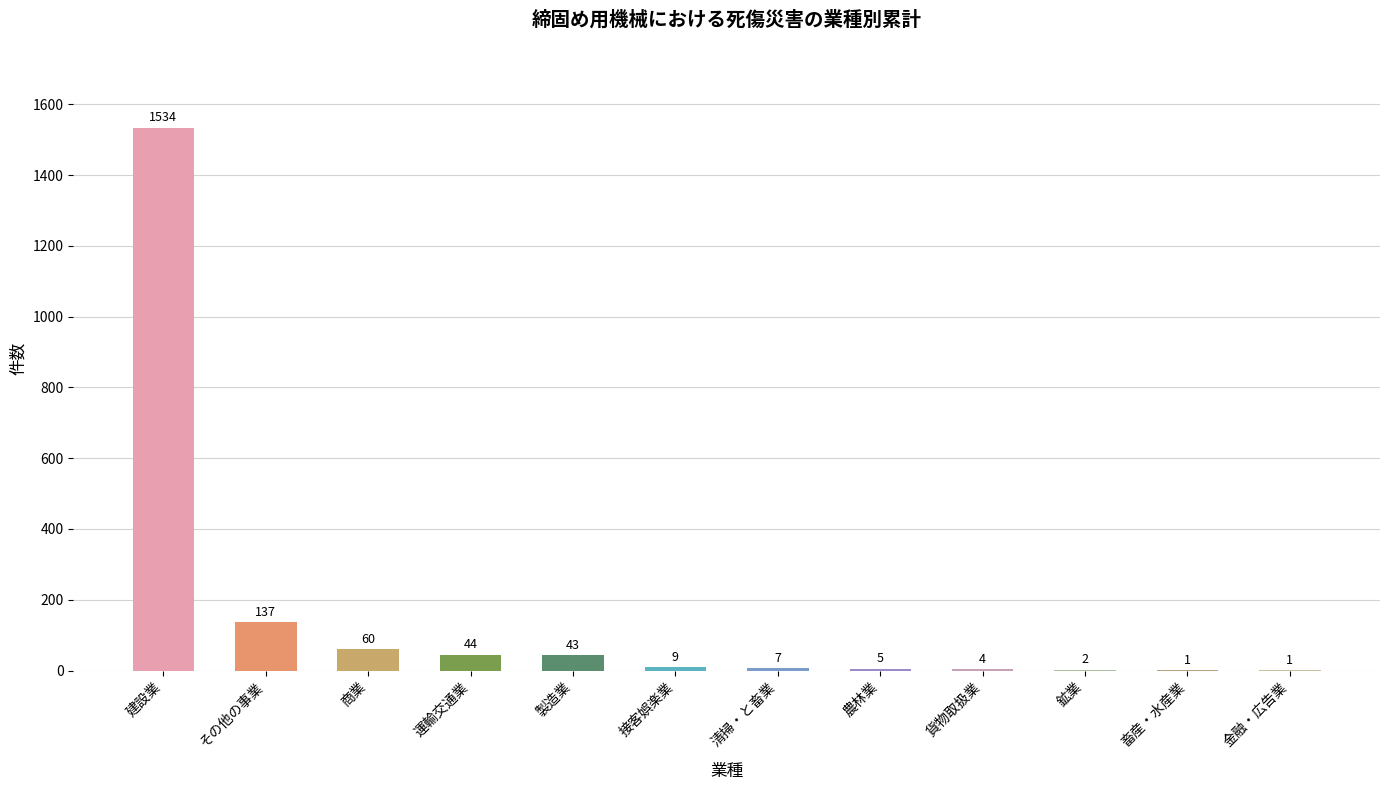

Approximately how many times larger is the value at 運輸交通業 compared to 清掃・と畜業?

6.3